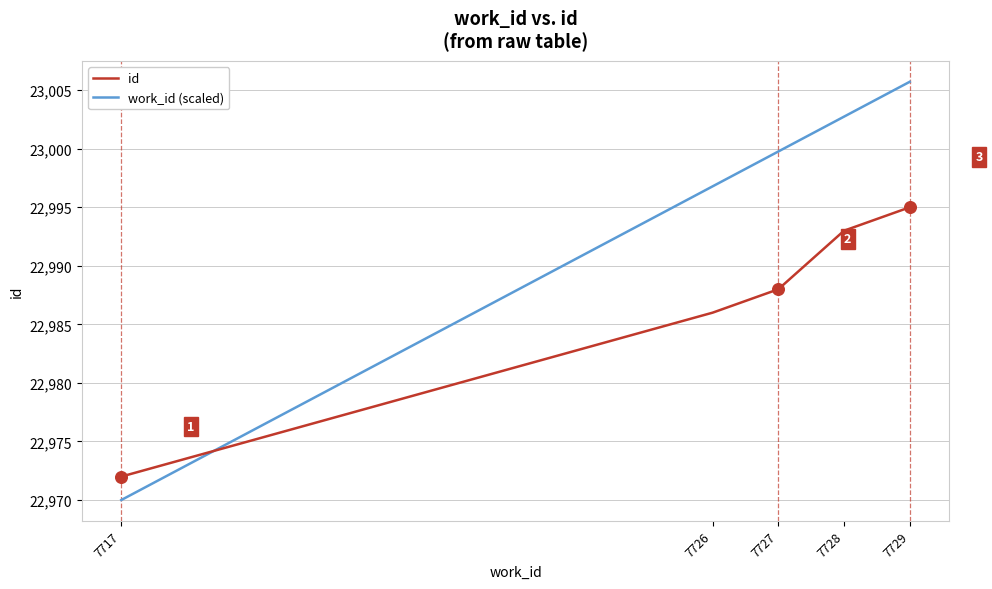

Which series has the largest total across all categories?

work_id (scaled)